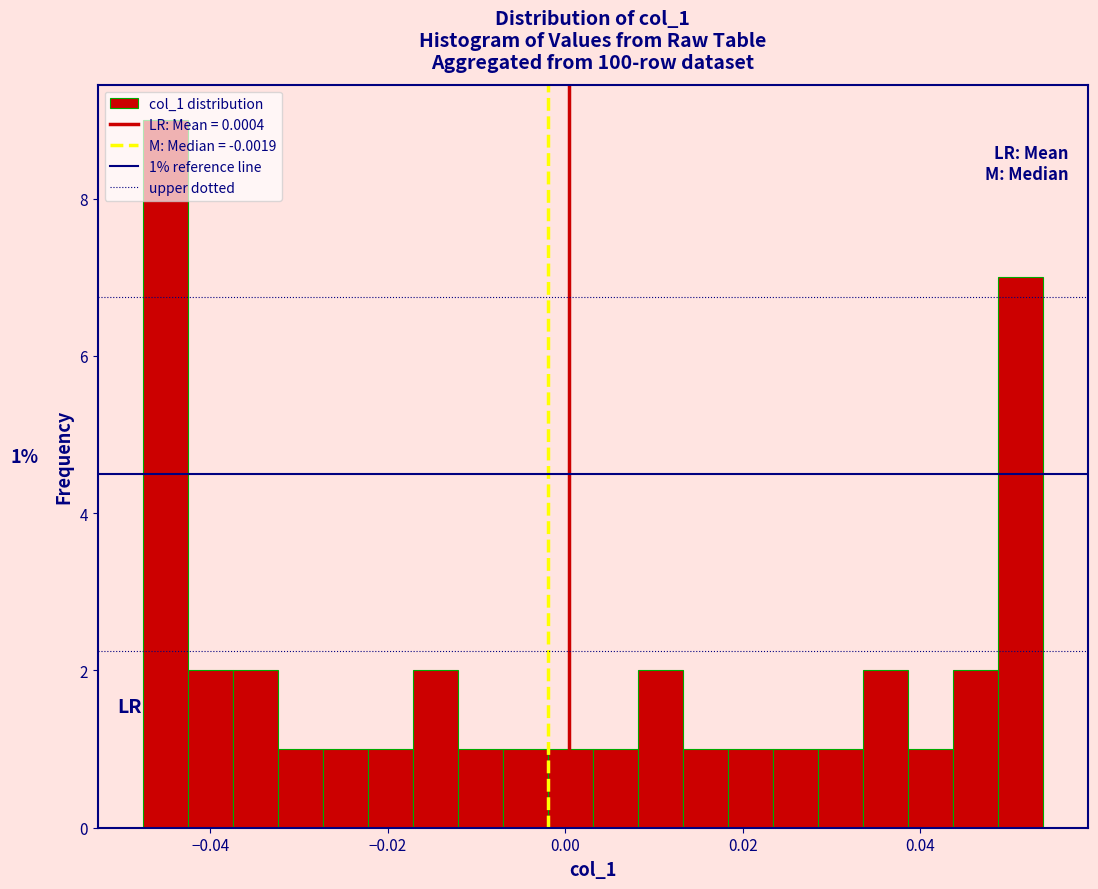

Around what value on the x-axis is the tallest bar? Give the approximate position of its centre, as read against the axis.

-0.046